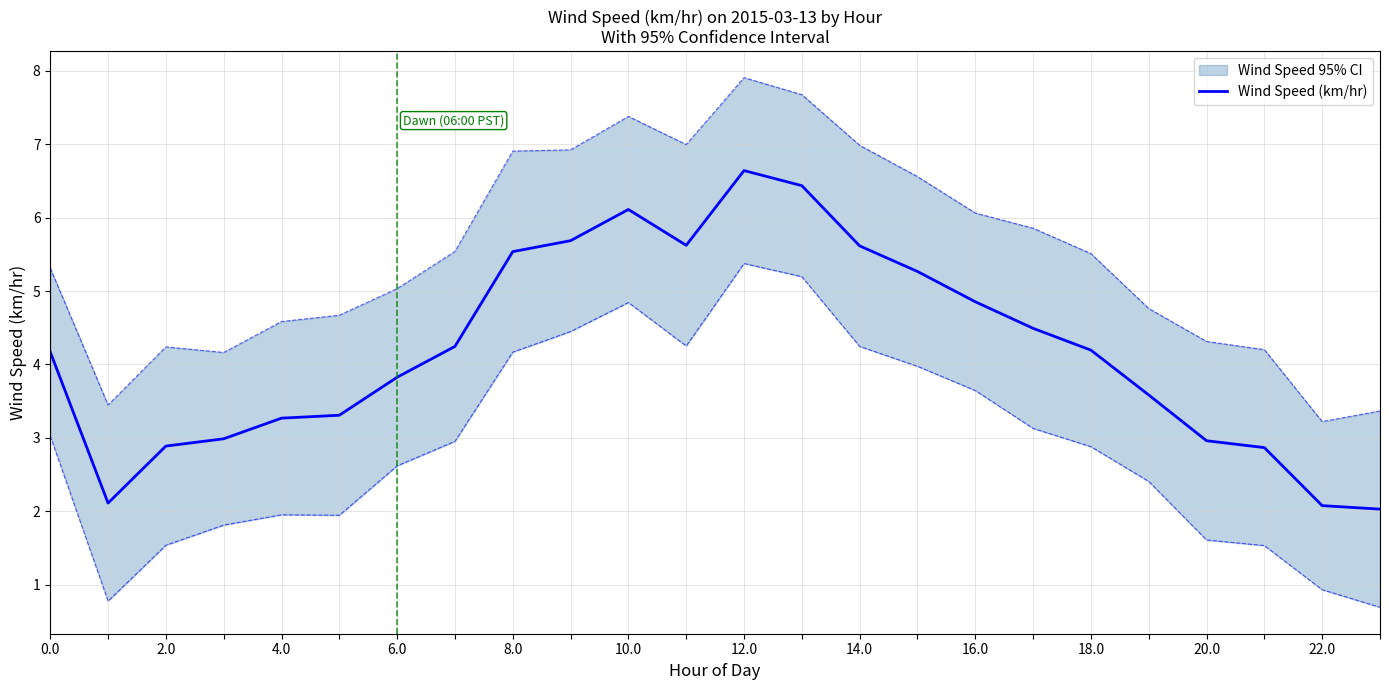

Which category has the highest value in the Wind Speed (km/hr) series?

12.0